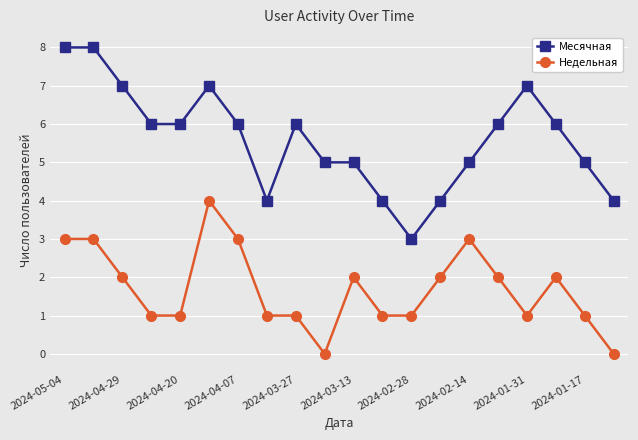

Which series has the largest total across all categories?

Месячная